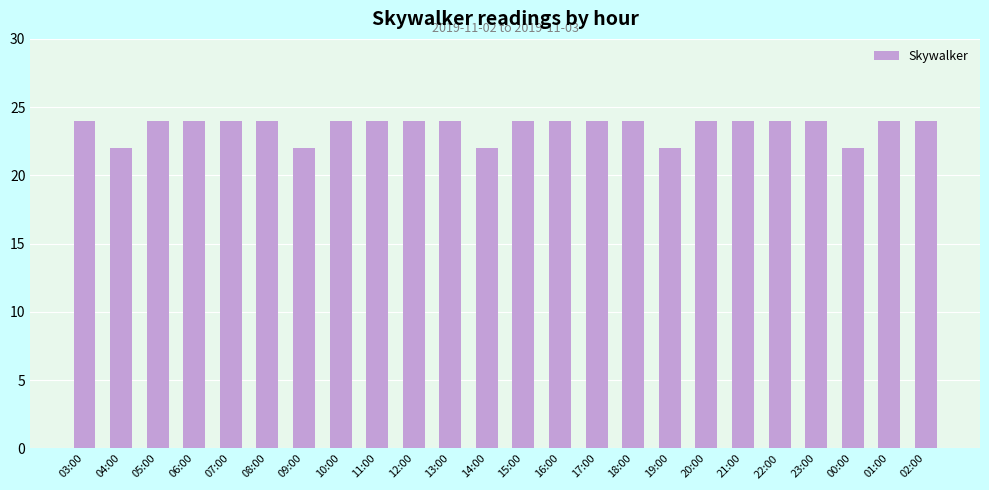

Does the chart contain any negative values?

No